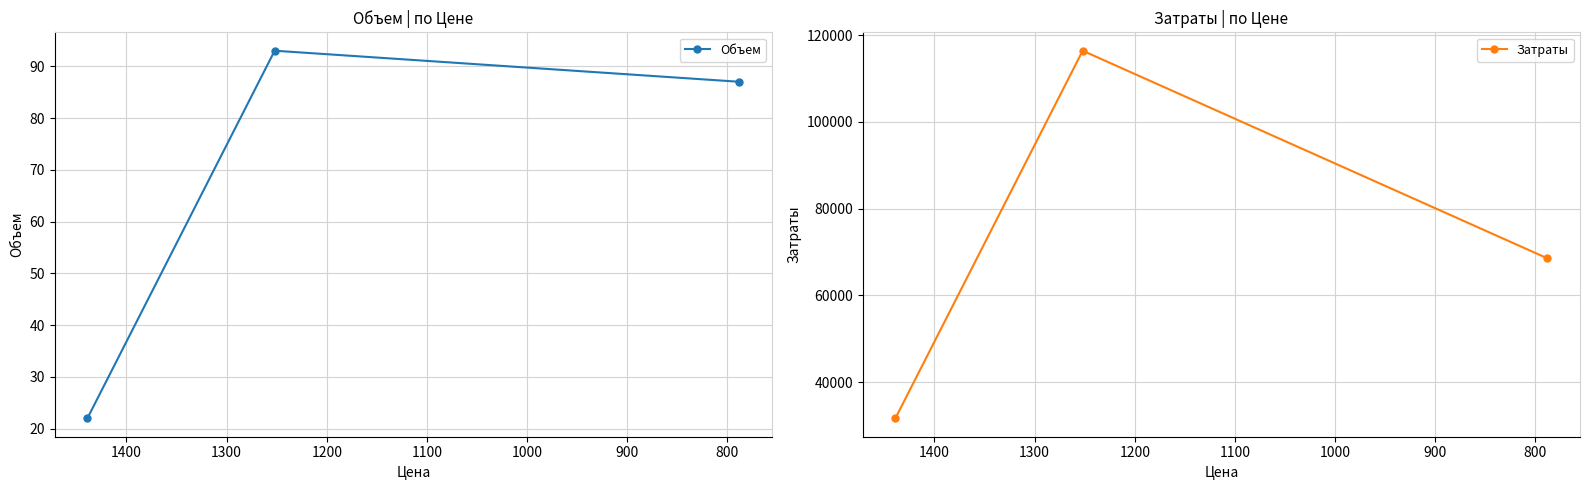

True or false: Затраты has a value of 155265 at 800.

False